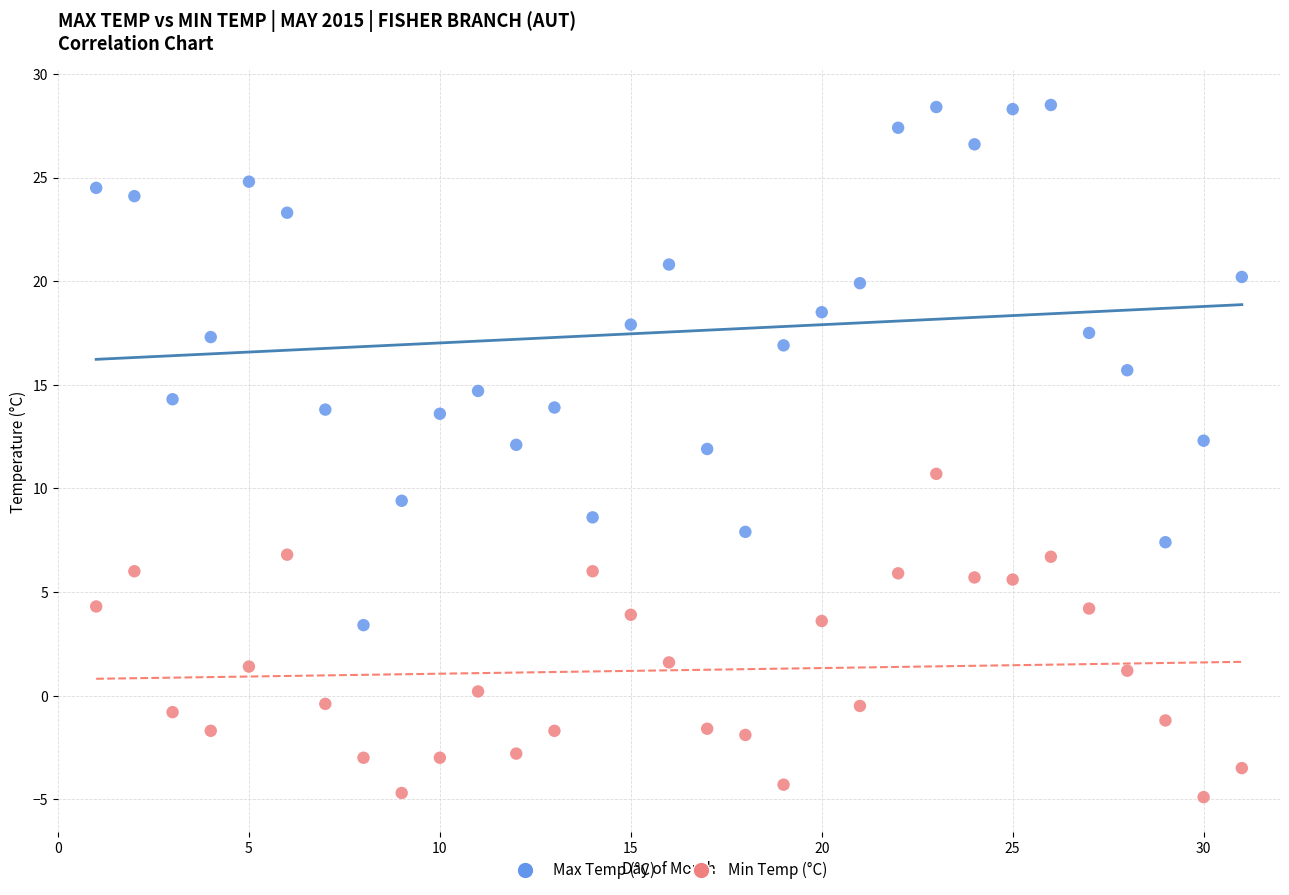

Which series has the widest spread of Y values?

Max Temp (°C)